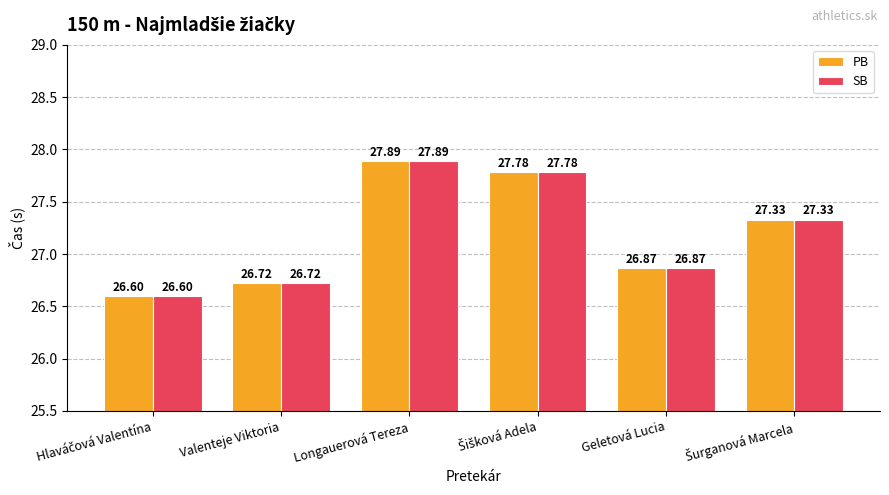

The value of SB at Longauerová Tereza is 45.0. True or false?

False